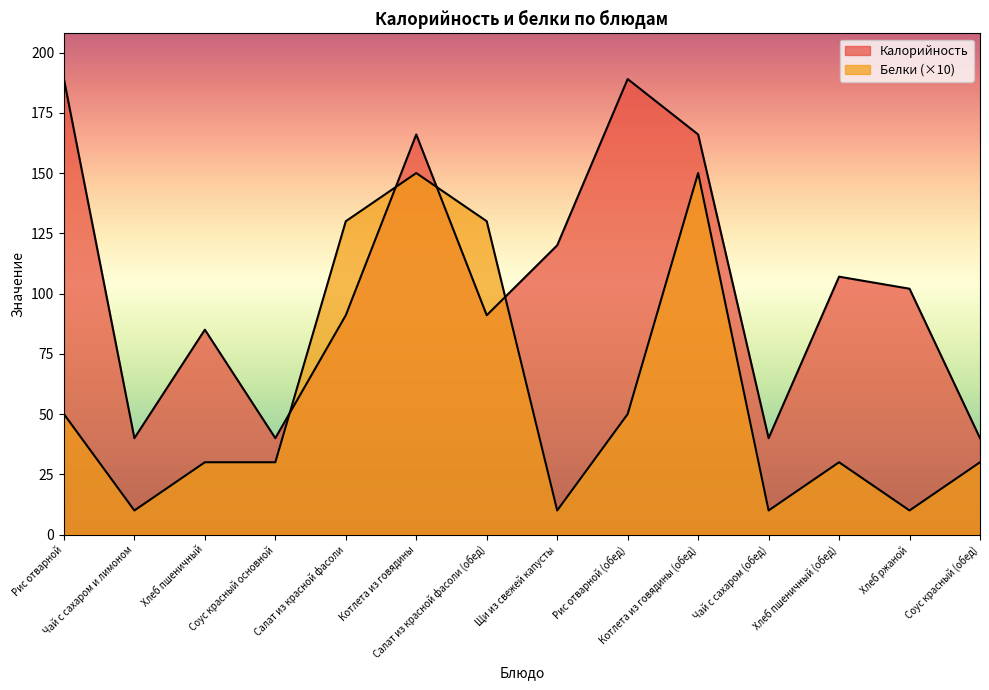

The value of Калорийность at Салат из красной фасоли is 91. True or false?

True